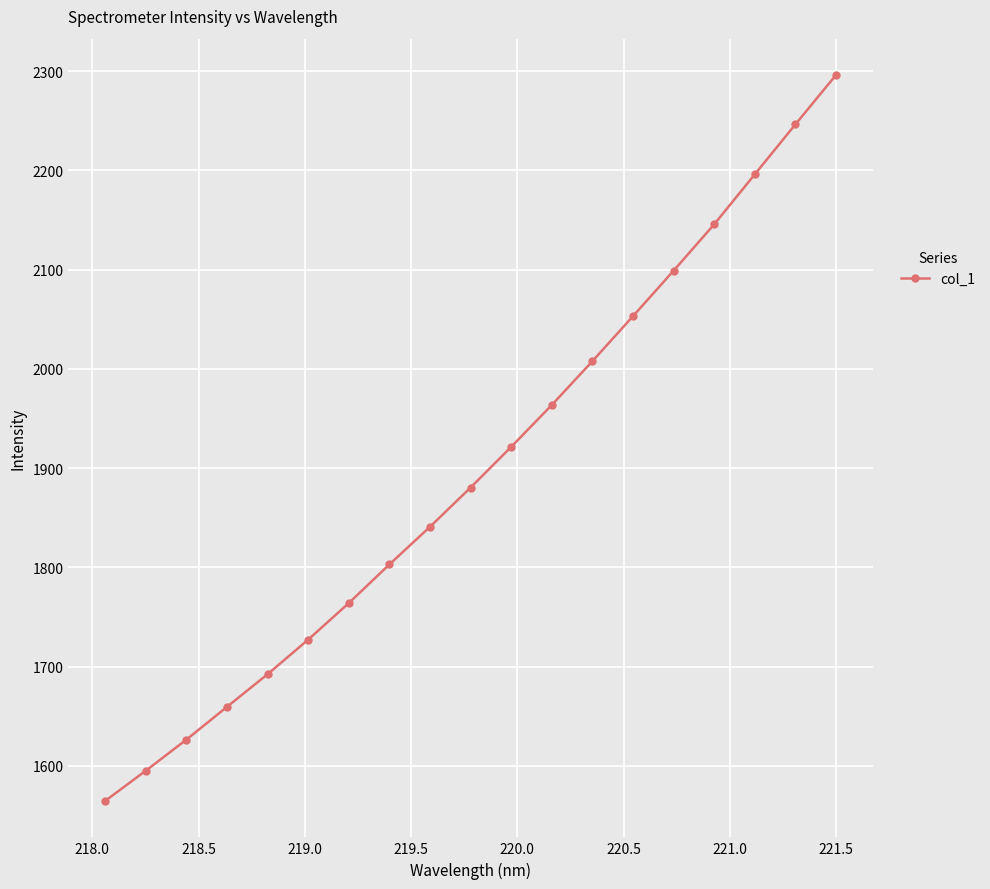

What is the sum of all values?

36082.2